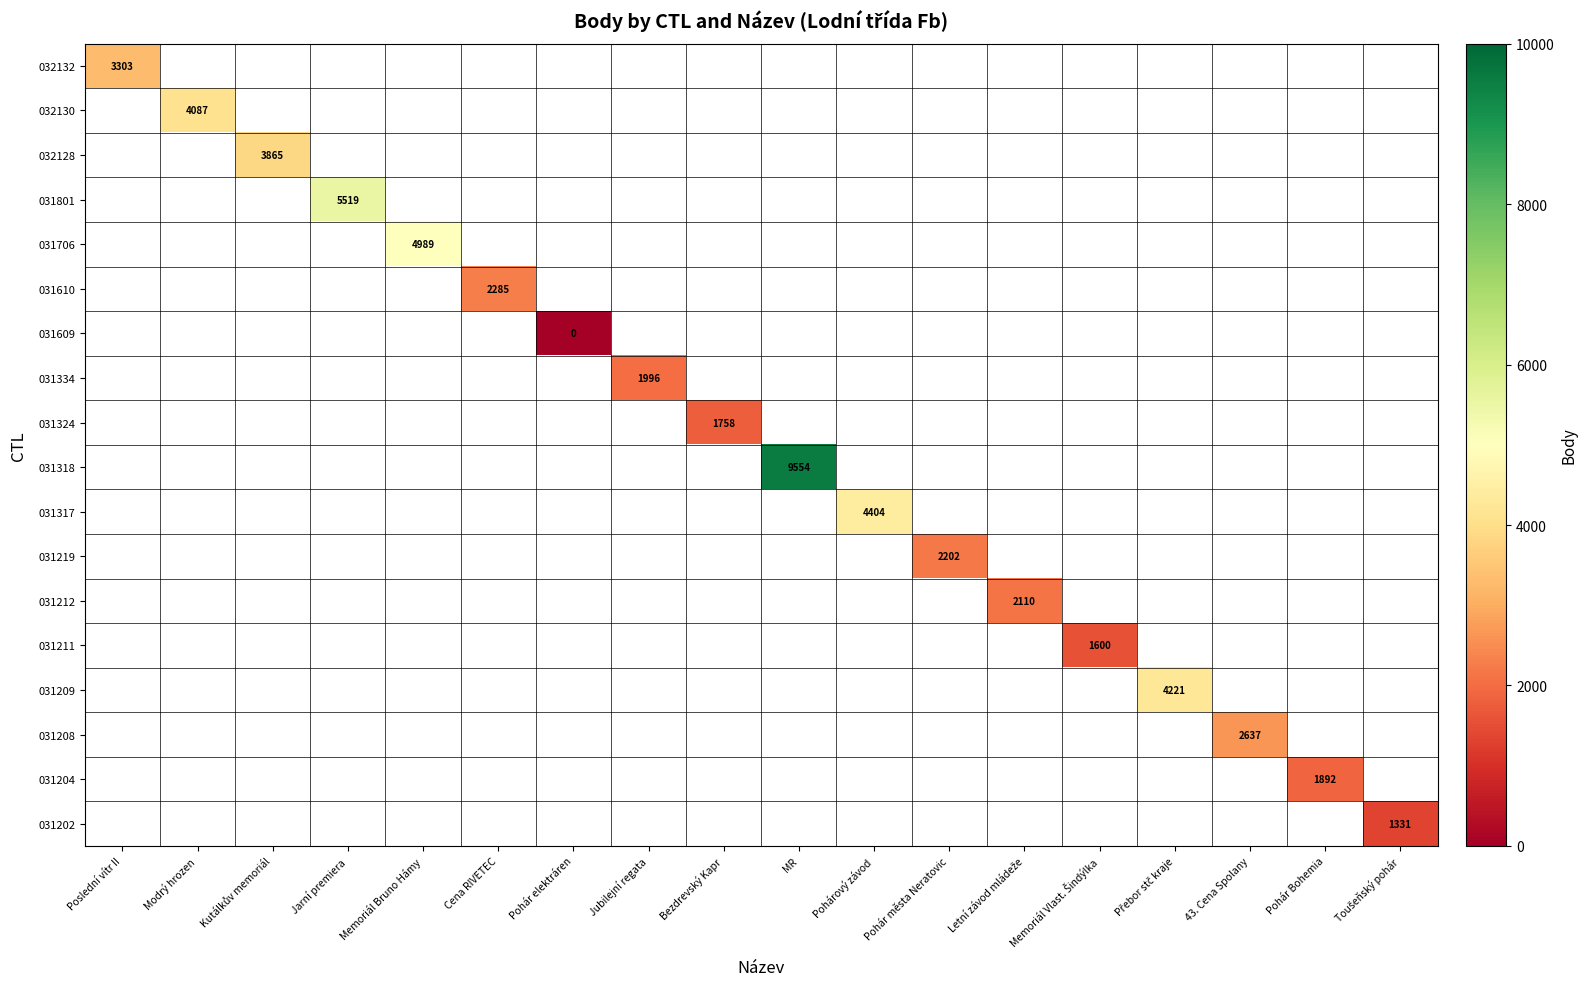

Is the value of 031609 at Bezdrevský Kapr greater than the value of 031209 at Jubilejní regata?

No